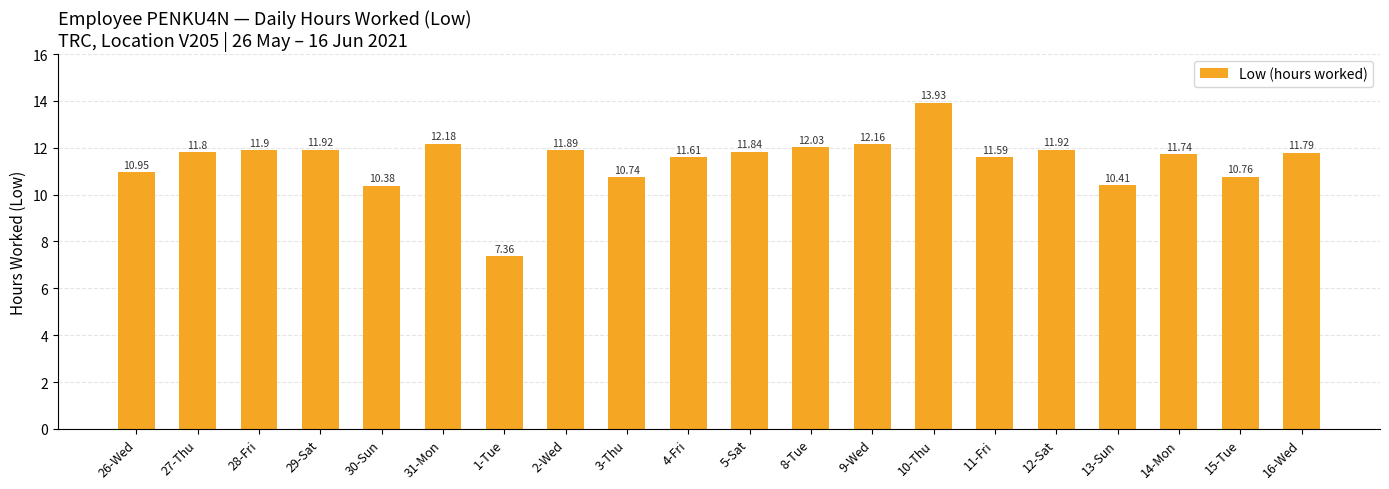

What is the difference between the maximum and minimum values?

6.6